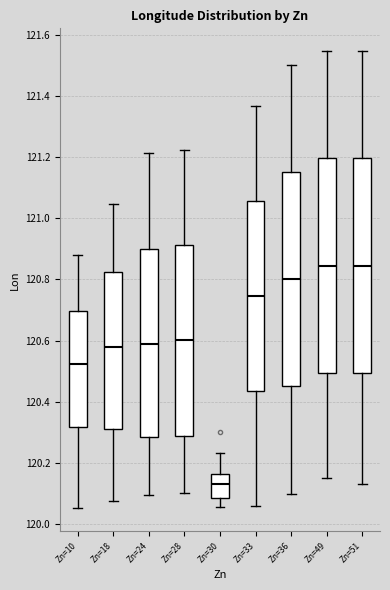

Reading left to right, transcribe this box plot: for each box, give where its median line is, the range the box spans, and where its two whiskers end, as read against the y-axis. The values are not printed on the chart, so give them approximately, as read against the axis.

Zn=10: median 120.52, box 120.32 to 120.70, whiskers 120.06 to 120.88
Zn=18: median 120.58, box 120.32 to 120.82, whiskers 120.08 to 121.04
Zn=24: median 120.60, box 120.28 to 120.90, whiskers 120.10 to 121.22
Zn=28: median 120.60, box 120.30 to 120.92, whiskers 120.10 to 121.22
Zn=30: median 120.14, box 120.08 to 120.16, whiskers 120.06 to 120.24
Zn=33: median 120.74, box 120.44 to 121.06, whiskers 120.06 to 121.36
Zn=36: median 120.80, box 120.46 to 121.16, whiskers 120.10 to 121.50
Zn=49: median 120.84, box 120.50 to 121.20, whiskers 120.16 to 121.54
Zn=51: median 120.84, box 120.50 to 121.20, whiskers 120.14 to 121.54